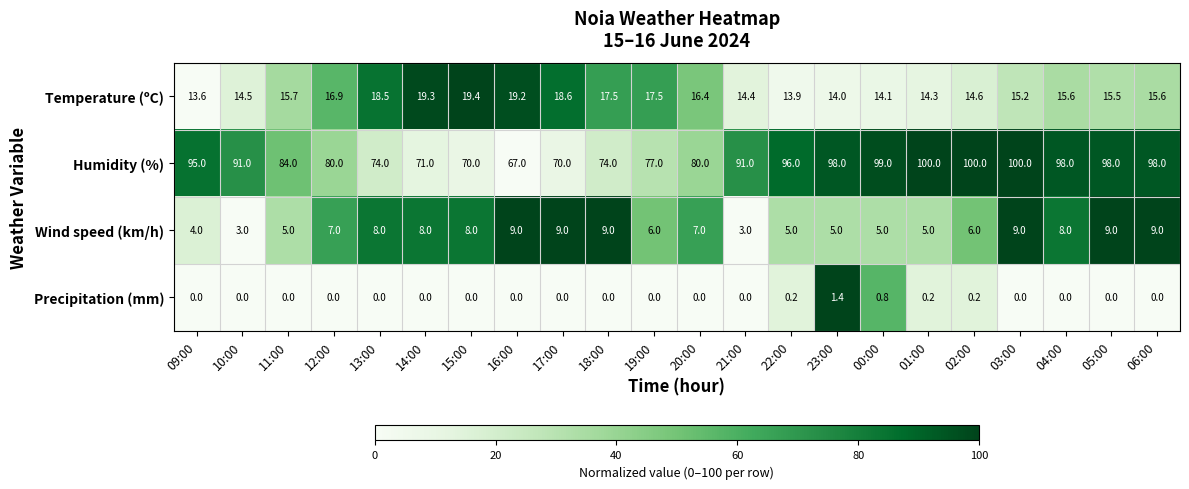

What is the difference between the Wind speed (km/h) values at 17:00 and 11:00?

4.0